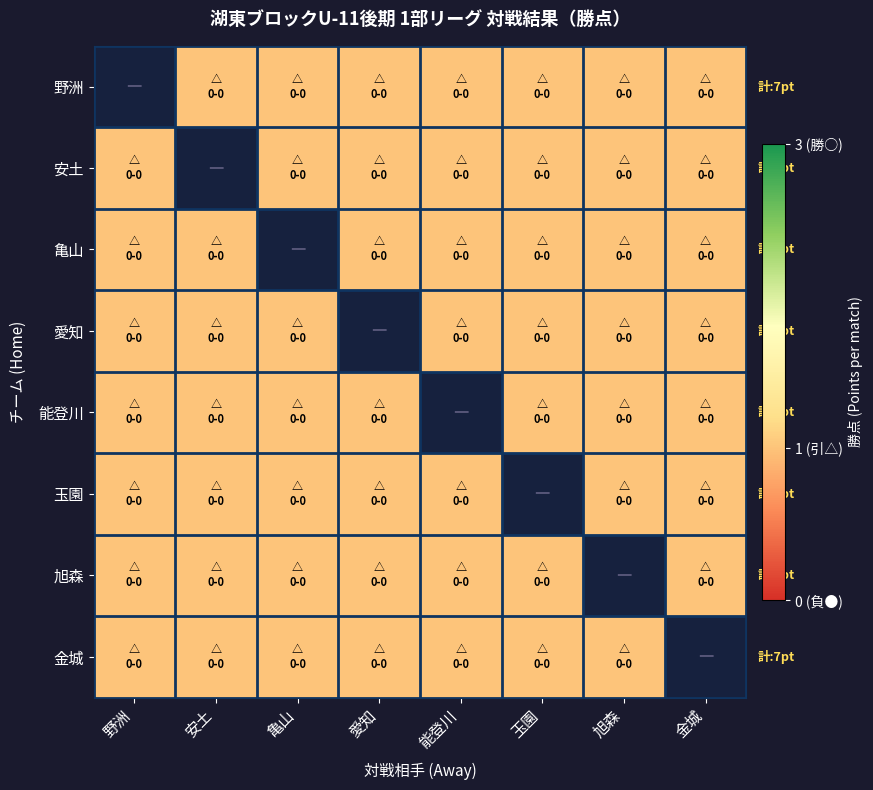

Rank the series at 愛知 from highest to lowest value.

野洲, 安土, 亀山, 愛知, 能登川, 玉園, 旭森, 金城